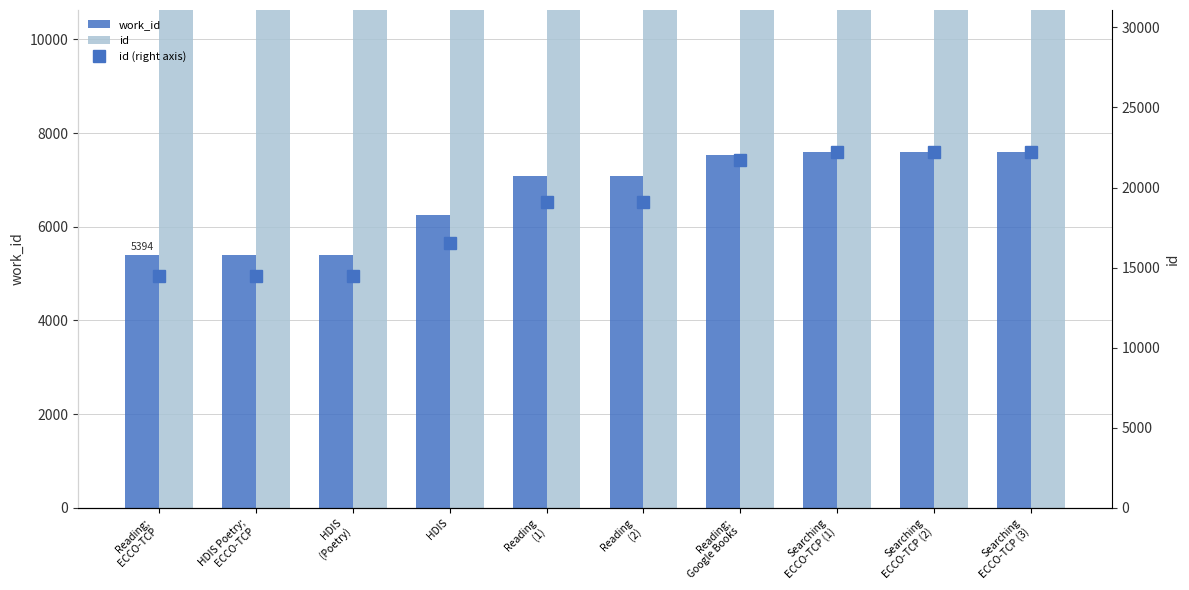

List the labels in order of id value, largest first.

Searching
ECCO-TCP (3), Searching
ECCO-TCP (2), Searching
ECCO-TCP (1), Reading;
Google Books, Reading
(2), Reading
(1), HDIS, HDIS
(Poetry), HDIS Poetry;
ECCO-TCP, Reading;
ECCO-TCP